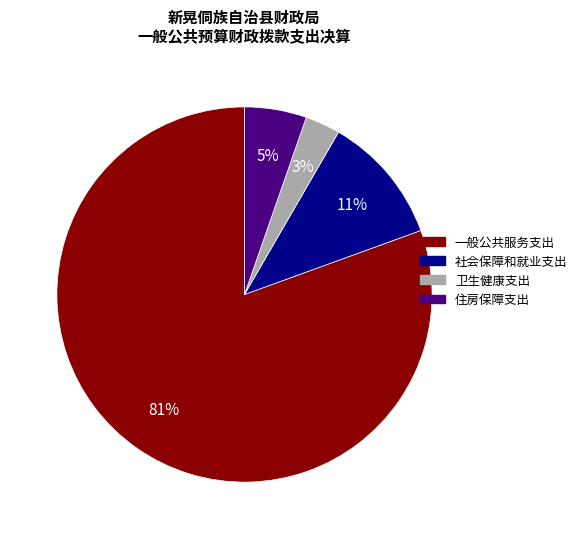

What percentage is the 住房保障支出 slice, to the nearest percent?

5%